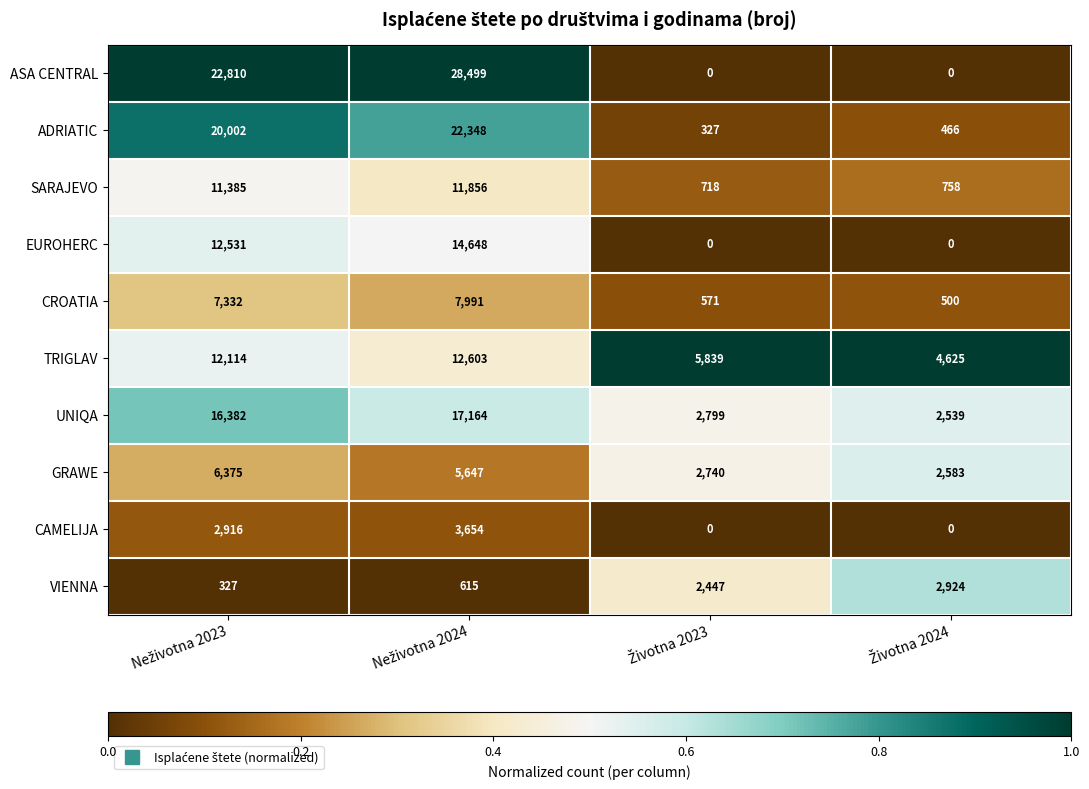

How many EUROHERC values are between 0 and 14648?

4